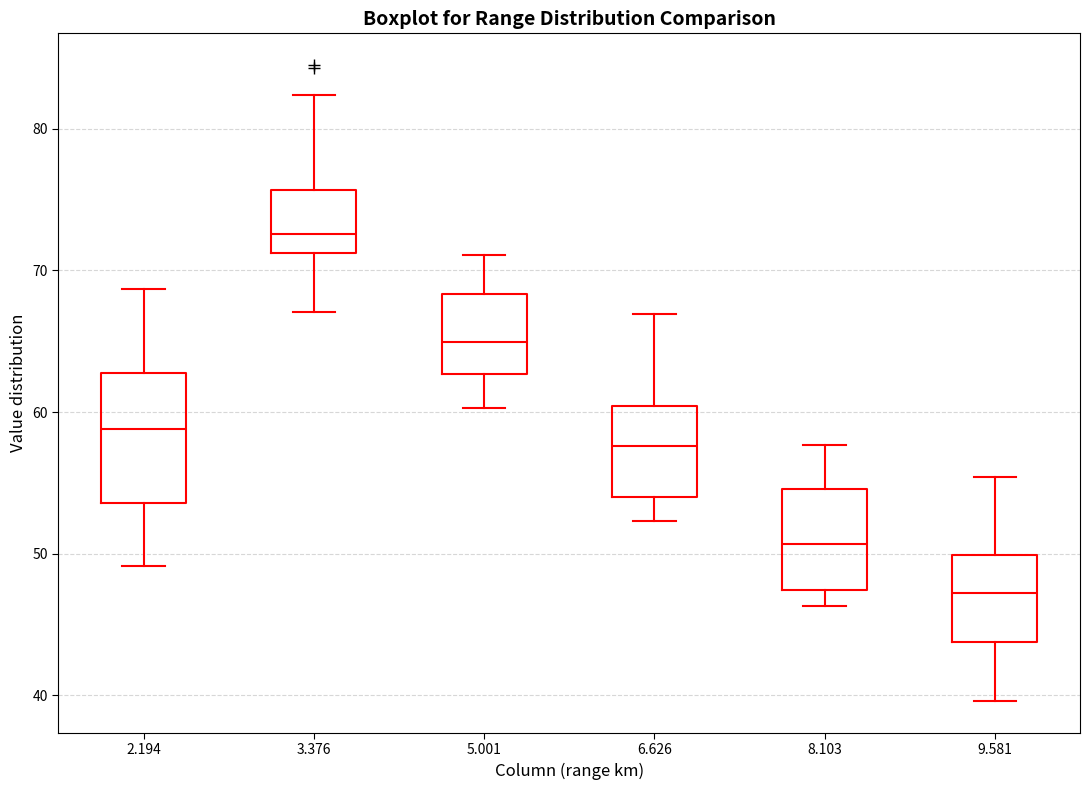

Reading left to right, transcribe this box plot: for each box, give where its median line is, the range the box spans, and where its two whiskers end, as read against the y-axis. The values are not printed on the chart, so give them approximately, as read against the axis.

2.194: median 59, box 54 to 63, whiskers 49 to 69
3.376: median 73, box 71 to 76, whiskers 67 to 82
5.001: median 65, box 63 to 68, whiskers 60 to 71
6.626: median 58, box 54 to 60, whiskers 52 to 67
8.103: median 51, box 47 to 55, whiskers 46 to 58
9.581: median 47, box 44 to 50, whiskers 40 to 55